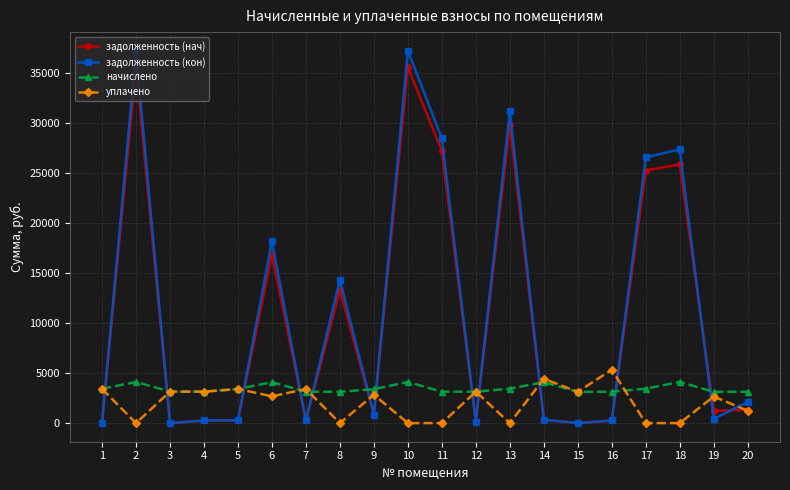

How many data points in уплачено are less than 2831?

10